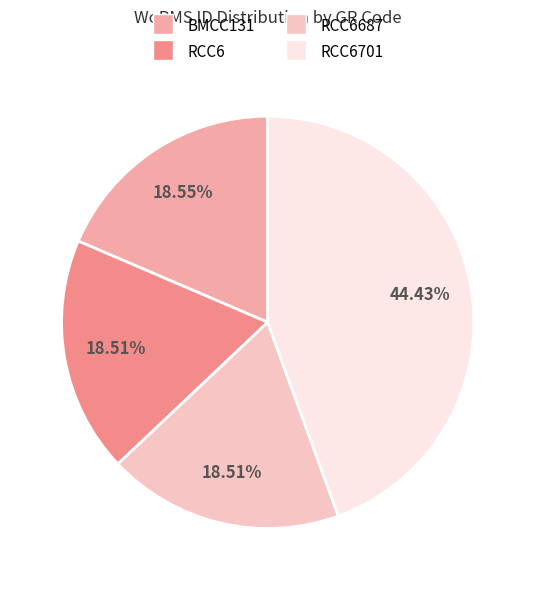

Count the number of slices in the pie.

4